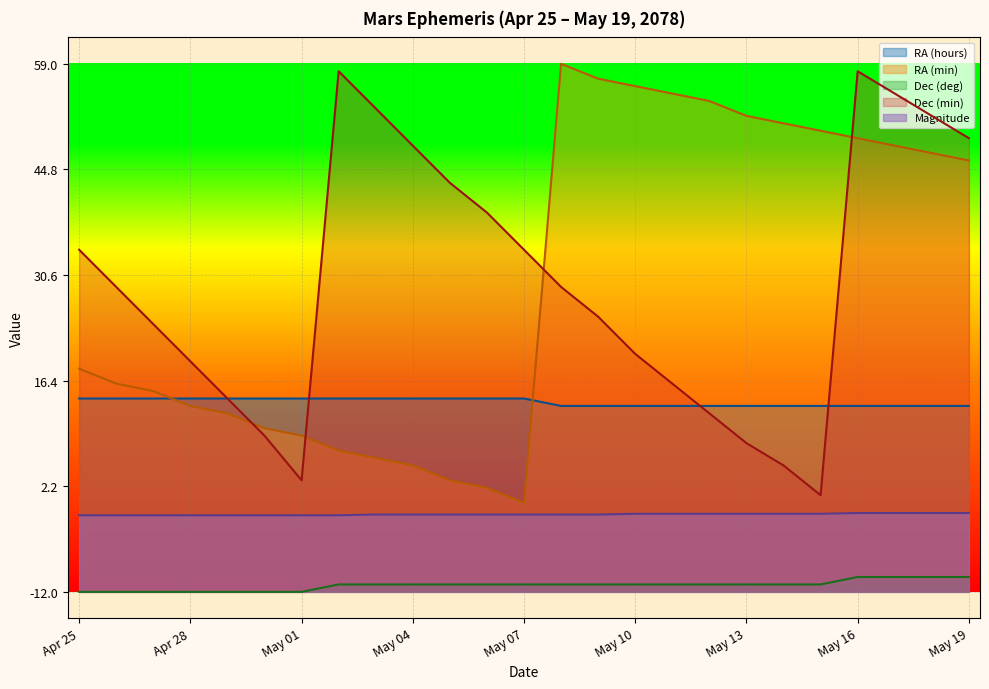

Reading left to right, list all the values displayed in this chart.

RA (hours): Apr 25=-1.6	Apr 26=-1.6	Apr 27=-1.6	Apr 28=-1.6	Apr 29=-1.6	Apr 30=-1.6	May 01=-1.6	May 02=-1.6	May 03=-1.6	May 04=-1.6	May 05=-1.6	May 06=-1.6	May 07=-1.6	May 08=-1.6	May 09=-1.6	May 10=-1.6	May 11=-1.6	May 12=-1.6	May 13=-1.6	May 14=-1.6	May 15=-1.6	May 16=-1.6	May 17=-1.6	May 18=-1.6	May 19=-1.6
RA (min): Apr 25=-1.6	Apr 26=-1.6	Apr 27=-1.6	Apr 28=-1.6	Apr 29=-1.7	Apr 30=-1.7	May 01=-1.7	May 02=-1.7	May 03=-1.7	May 04=-1.8	May 05=-1.8	May 06=-1.8	May 07=-1.8	May 08=-1.0	May 09=-1.0	May 10=-1.0	May 11=-1.1	May 12=-1.1	May 13=-1.1	May 14=-1.1	May 15=-1.1	May 16=-1.1	May 17=-1.2	May 18=-1.2	May 19=-1.2
Dec (deg): Apr 25=-2.0	Apr 26=-2.0	Apr 27=-2.0	Apr 28=-2.0	Apr 29=-2.0	Apr 30=-2.0	May 01=-2.0	May 02=-2.0	May 03=-2.0	May 04=-2.0	May 05=-2.0	May 06=-2.0	May 07=-2.0	May 08=-2.0	May 09=-2.0	May 10=-2.0	May 11=-2.0	May 12=-2.0	May 13=-2.0	May 14=-2.0	May 15=-2.0	May 16=-2.0	May 17=-2.0	May 18=-2.0	May 19=-2.0
Dec (min): Apr 25=-1.4	Apr 26=-1.4	Apr 27=-1.5	Apr 28=-1.6	Apr 29=-1.6	Apr 30=-1.7	May 01=-1.8	May 02=-1.0	May 03=-1.1	May 04=-1.2	May 05=-1.2	May 06=-1.3	May 07=-1.4	May 08=-1.4	May 09=-1.5	May 10=-1.5	May 11=-1.6	May 12=-1.7	May 13=-1.7	May 14=-1.8	May 15=-1.8	May 16=-1.0	May 17=-1.1	May 18=-1.1	May 19=-1.1
Magnitude: Apr 25=-1.9	Apr 26=-1.9	Apr 27=-1.9	Apr 28=-1.9	Apr 29=-1.9	Apr 30=-1.9	May 01=-1.9	May 02=-1.9	May 03=-1.9	May 04=-1.9	May 05=-1.9	May 06=-1.9	May 07=-1.9	May 08=-1.9	May 09=-1.9	May 10=-1.9	May 11=-1.9	May 12=-1.9	May 13=-1.9	May 14=-1.9	May 15=-1.9	May 16=-1.9	May 17=-1.9	May 18=-1.9	May 19=-1.9